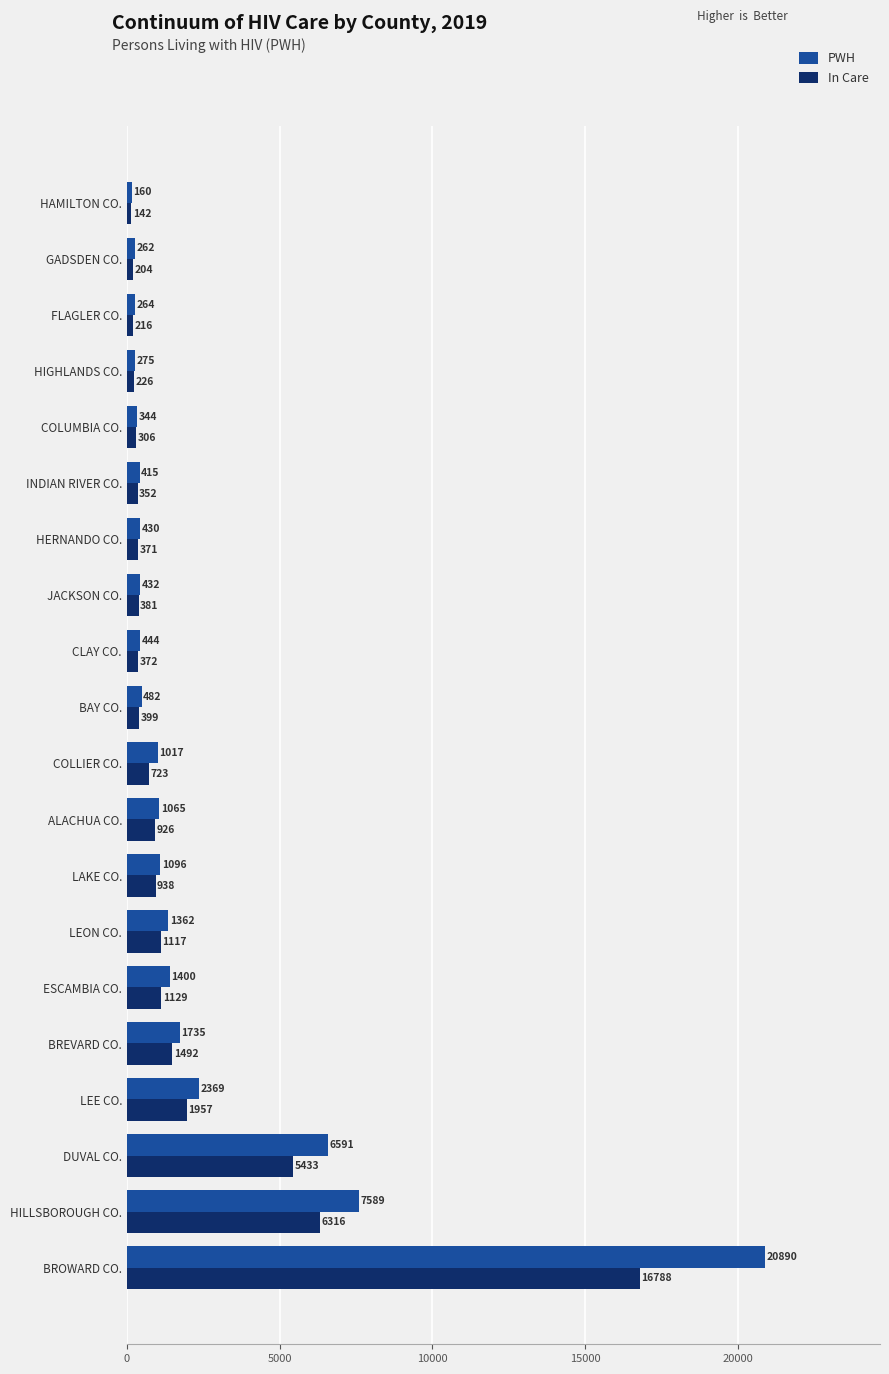

Rank the series at HILLSBOROUGH CO. from highest to lowest value.

PWH, In Care